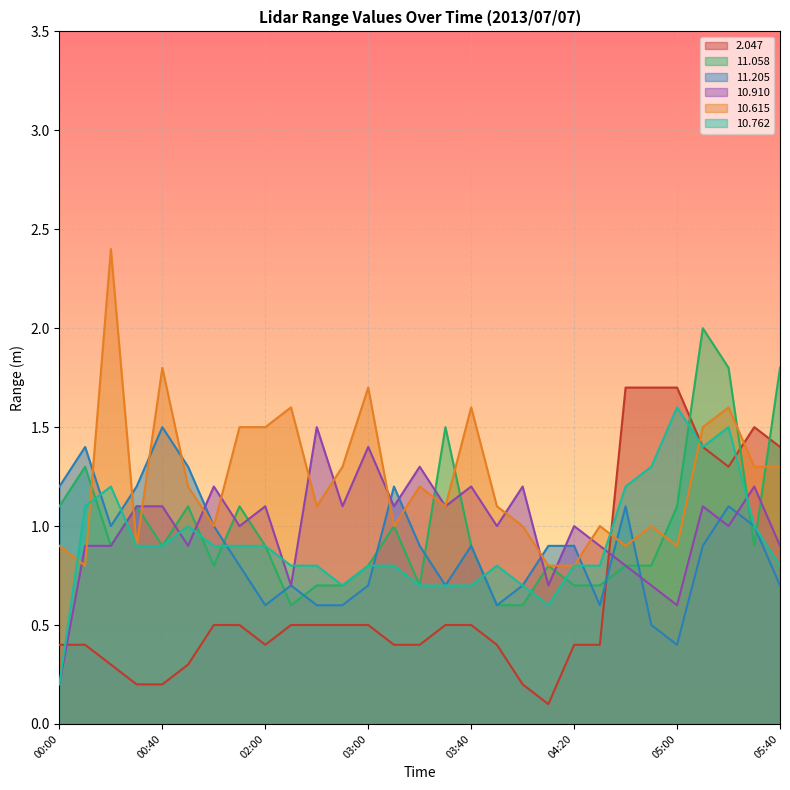

What is the smallest value displayed?

0.1